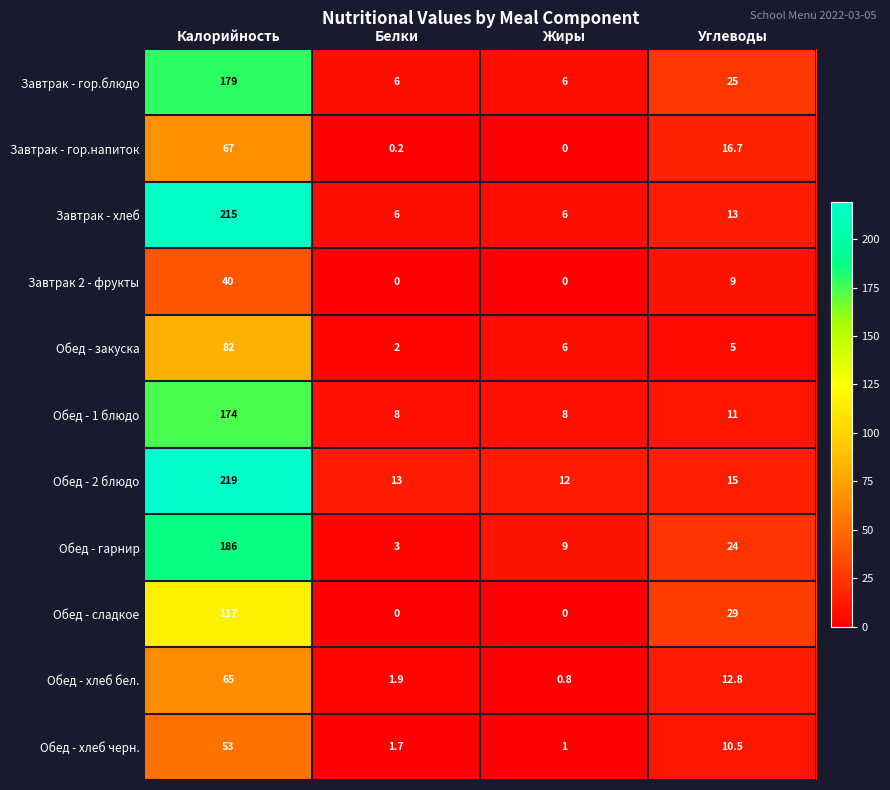

What is the total value across all series at Белки?

41.8